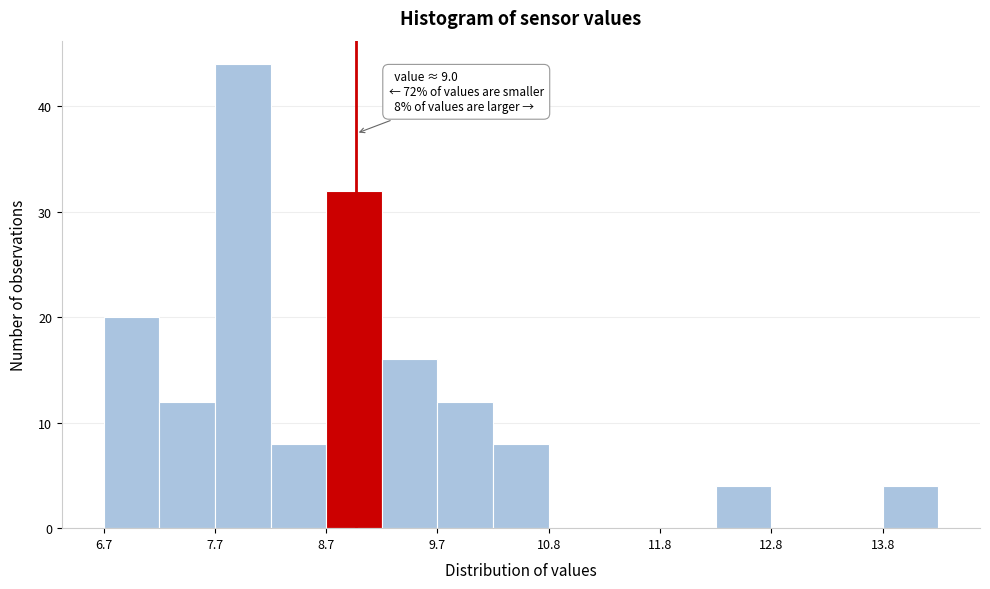

Around what value on the x-axis is the tallest bar? Give the approximate position of its centre, as read against the axis.

8.0